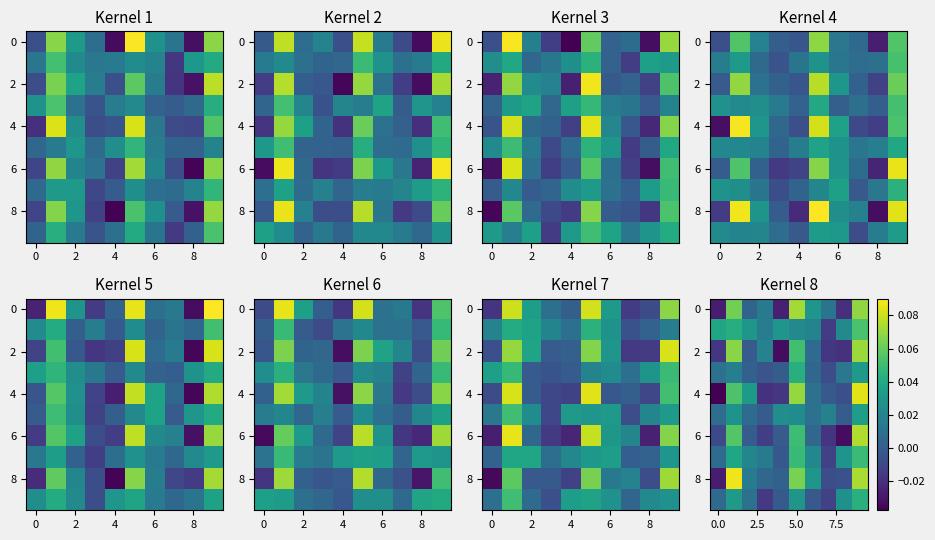

What is the difference between the maximum and second lowest values in the 8 series?

0.1